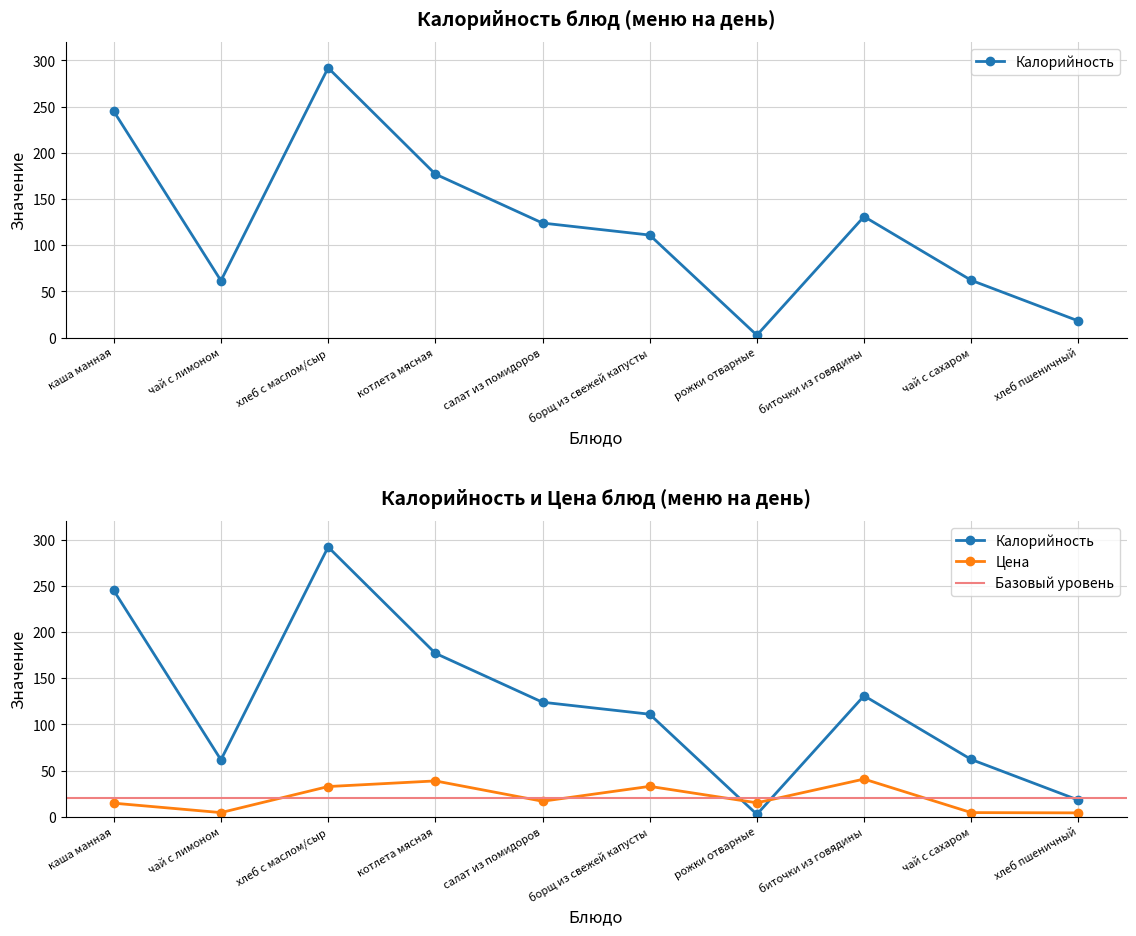

Rank the series by their maximum value, from lowest to highest.

Цена, Калорийность